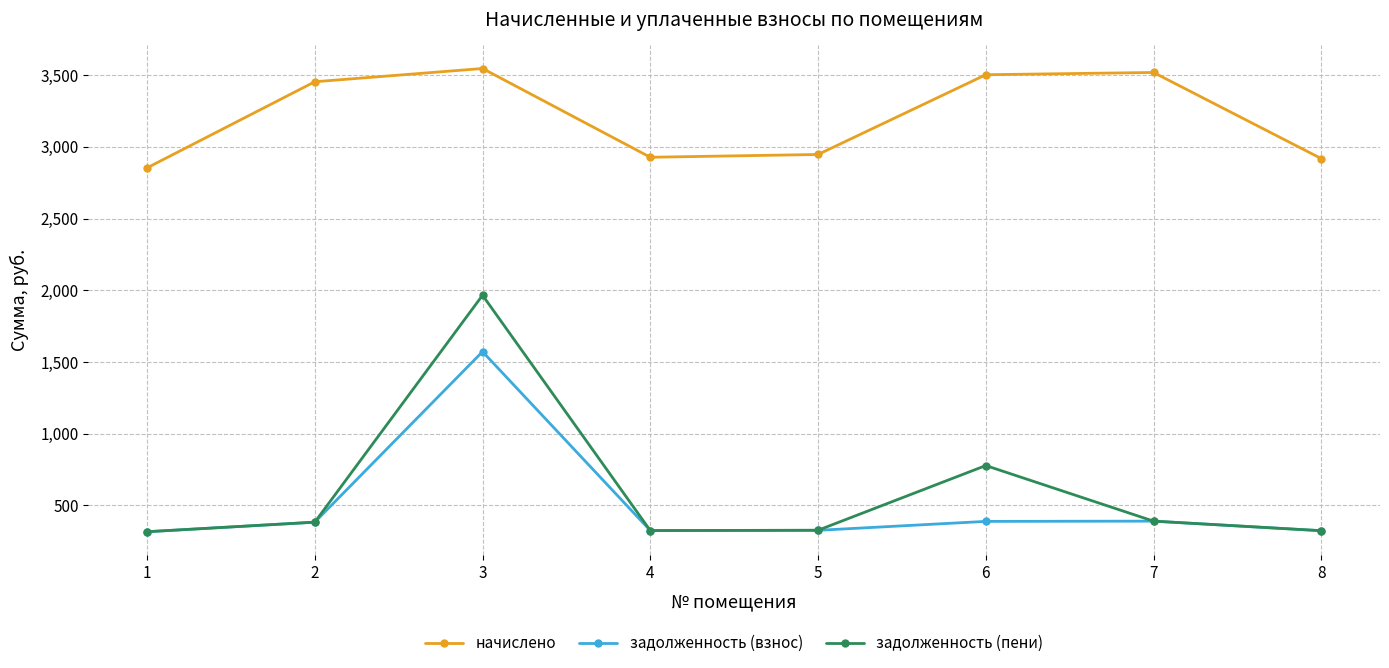

What is the sum of all задолженность (взнос) values?

4029.4